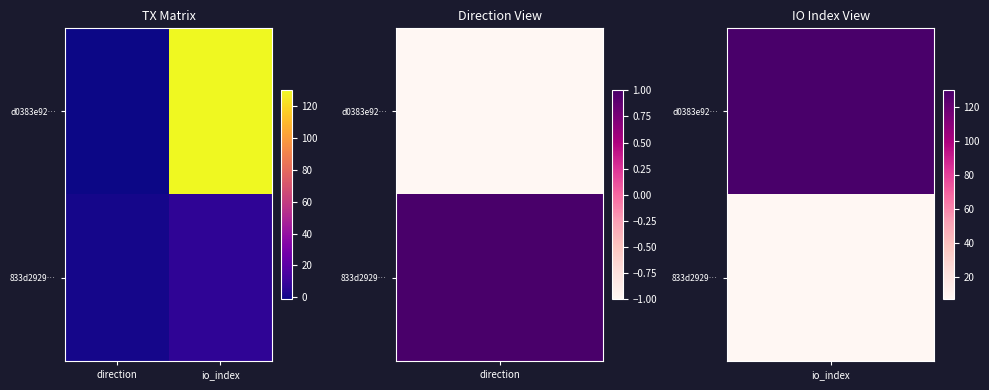

Reading left to right, what are all the values shown in this chart?

d0383e92…: direction=-1	io_index=130
833d2929…: direction=1	io_index=7